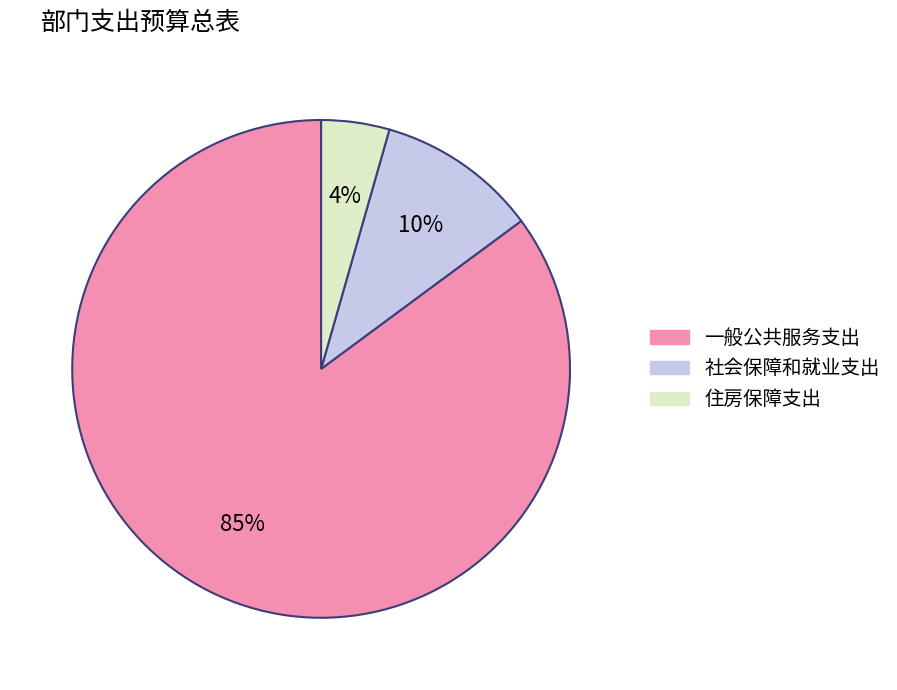

Which has a higher value, 社会保障和就业支出 or 住房保障支出?

社会保障和就业支出